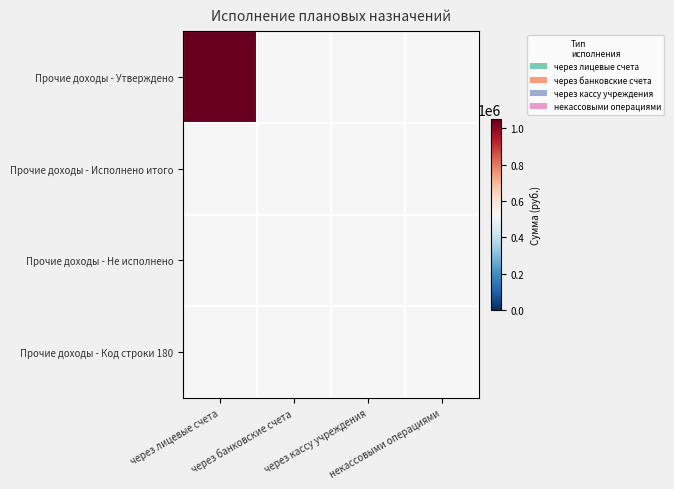

Reading left to right, what are all the values shown in this chart?

Прочие доходы - Утверждено: через лицевые счета=1	через банковские счета=0	через кассу учреждения=0	некассовыми операциями=0
Прочие доходы - Исполнено итого: через лицевые счета=0	через банковские счета=0	через кассу учреждения=0	некассовыми операциями=0
Прочие доходы - Не исполнено: через лицевые счета=0	через банковские счета=0	через кассу учреждения=0	некассовыми операциями=0
Прочие доходы - Код строки 180: через лицевые счета=0	через банковские счета=0	через кассу учреждения=0	некассовыми операциями=0